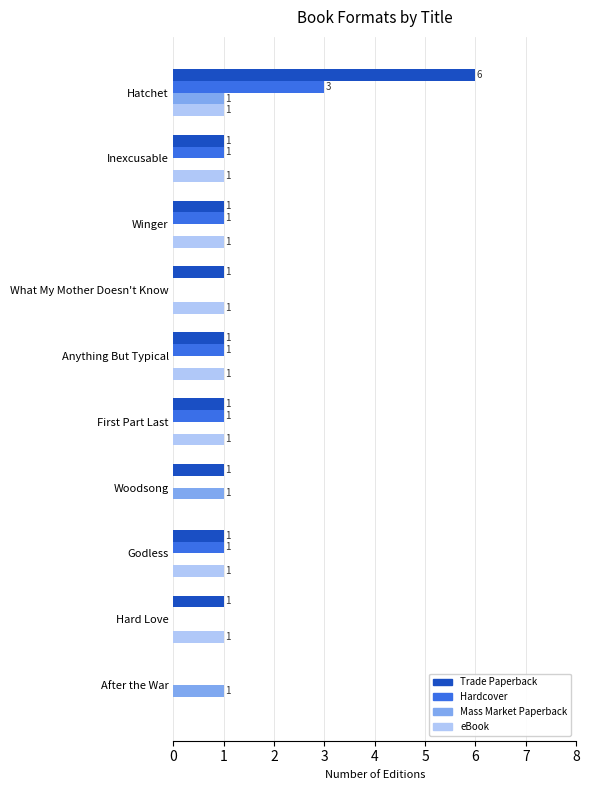

What is the total value across all series at Hatchet?

11